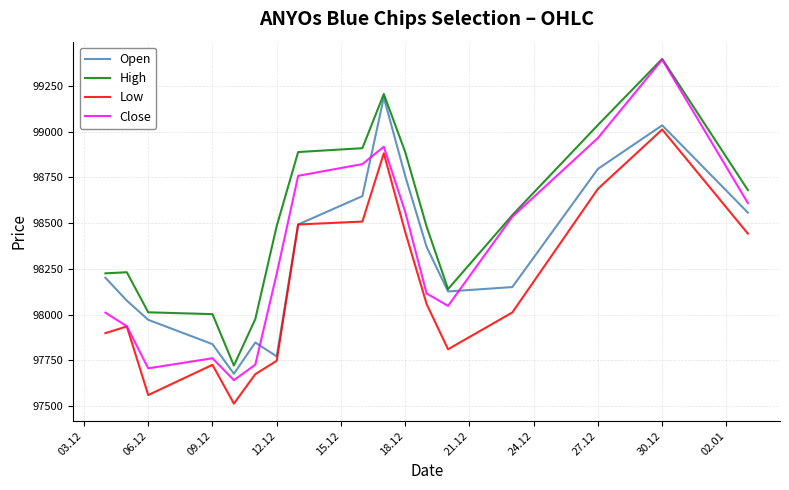

Which series has the widest spread of values?

Close